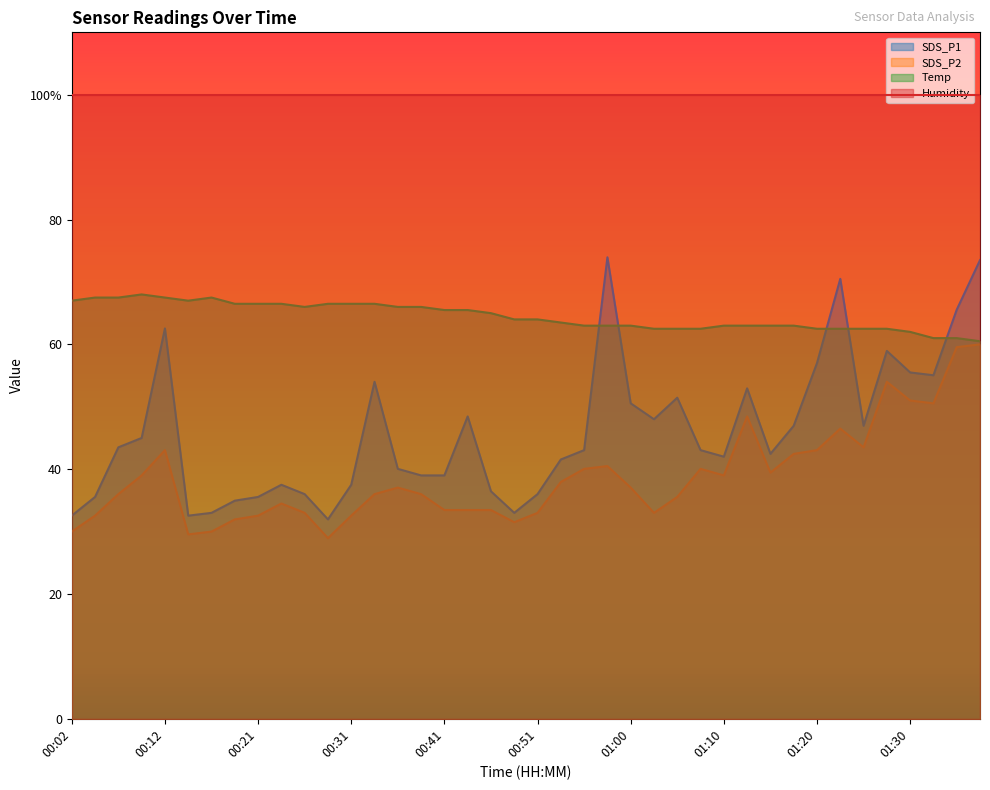

Rank the categories by Temp value from lowest to highest.

01:37, 01:32, 01:35, 01:30, 01:03, 01:05, 01:08, 01:20, 01:22, 01:25, 01:27, 00:56, 00:58, 01:00, 01:10, 01:13, 01:15, 01:18, 00:53, 00:48, 00:51, 00:46, 00:41, 00:43, 00:26, 00:36, 00:38, 00:19, 00:21, 00:24, 00:29, 00:31, 00:33, 00:02, 00:14, 00:04, 00:07, 00:12, 00:16, 00:09